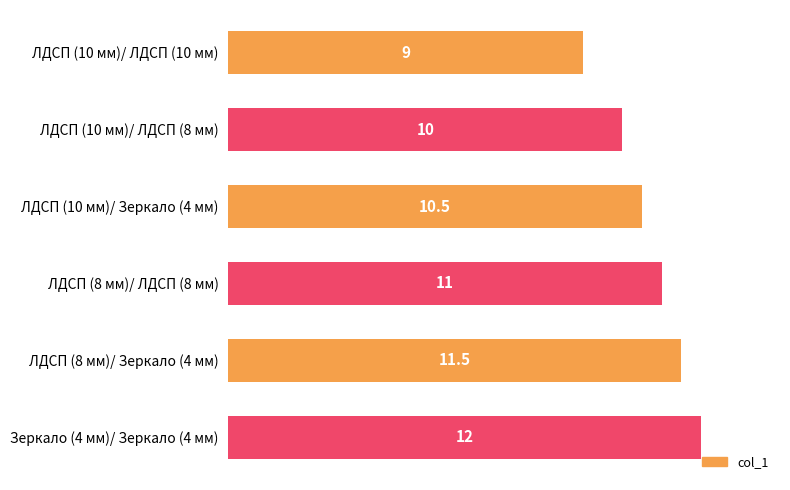

Rank the categories by value from highest to lowest.

Зеркало (4 мм)/ Зеркало (4 мм), ЛДСП (8 мм)/ Зеркало (4 мм), ЛДСП (8 мм)/ ЛДСП (8 мм), ЛДСП (10 мм)/ Зеркало (4 мм), ЛДСП (10 мм)/ ЛДСП (8 мм), ЛДСП (10 мм)/ ЛДСП (10 мм)